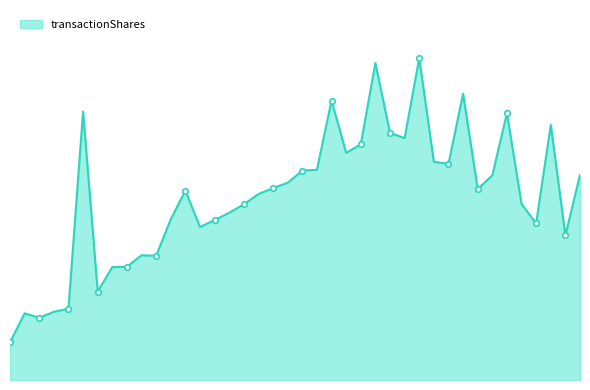

What is the difference between the maximum and second lowest values?

7540